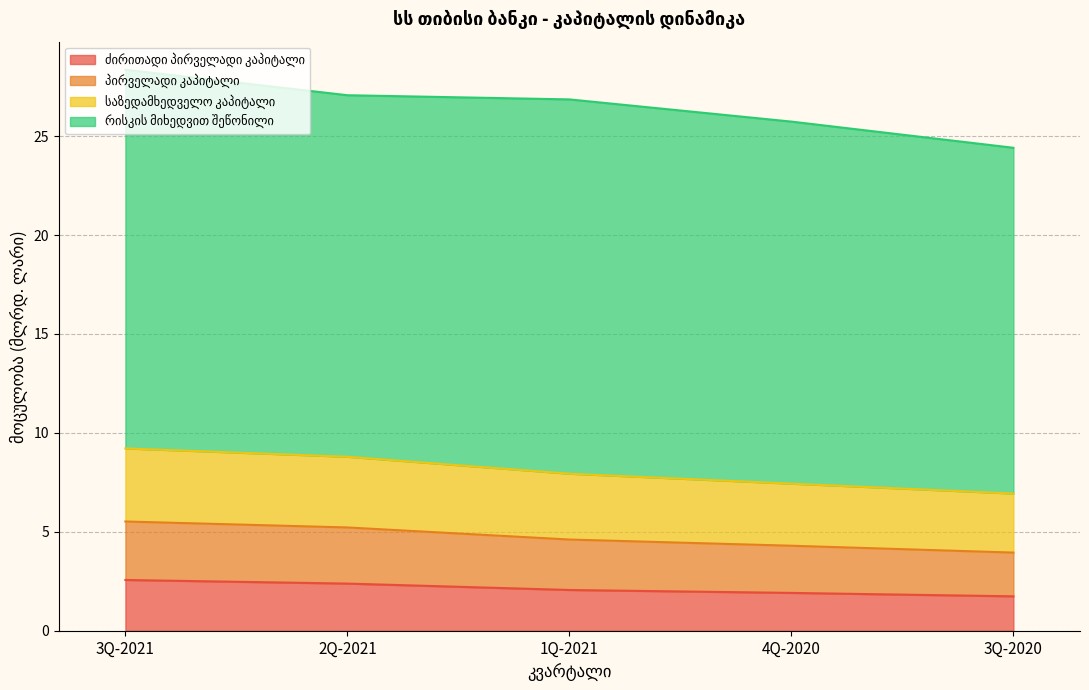

List the labels in order of საზედამხედველო კაპიტალი value, largest first.

3Q-2021, 2Q-2021, 1Q-2021, 4Q-2020, 3Q-2020